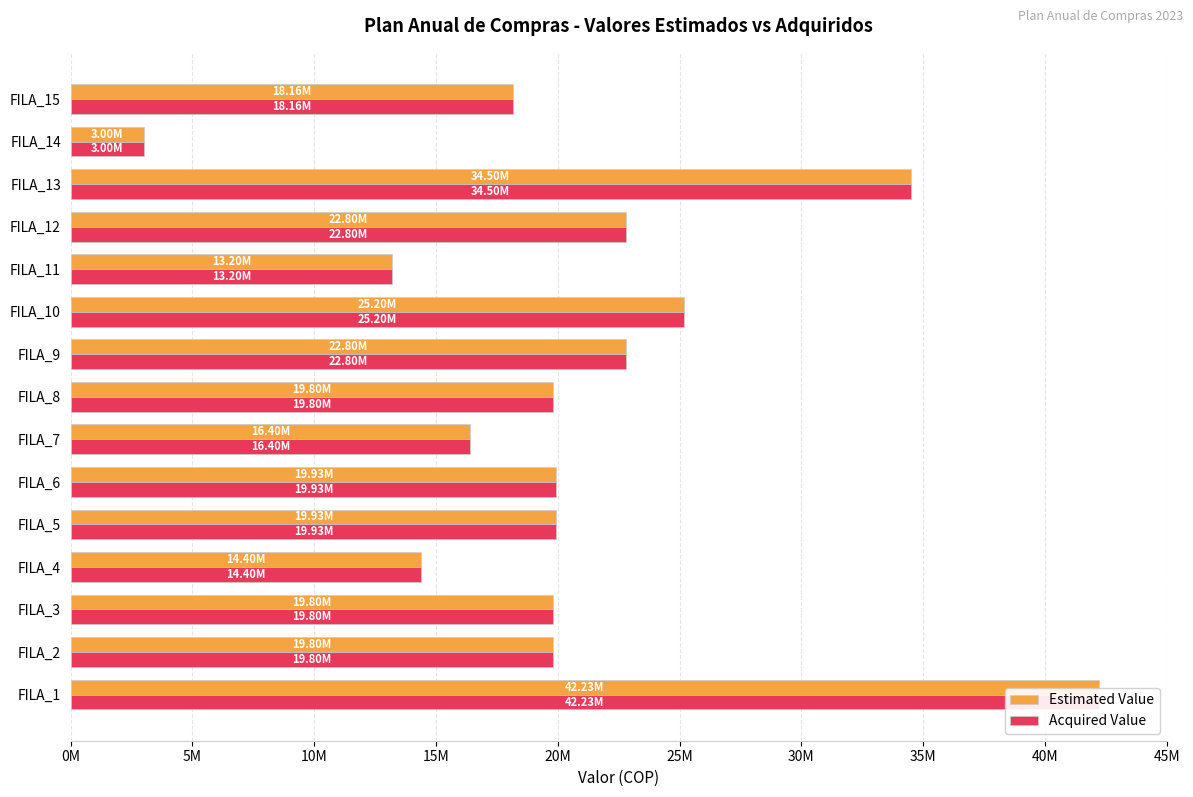

Does the chart contain any negative values?

No